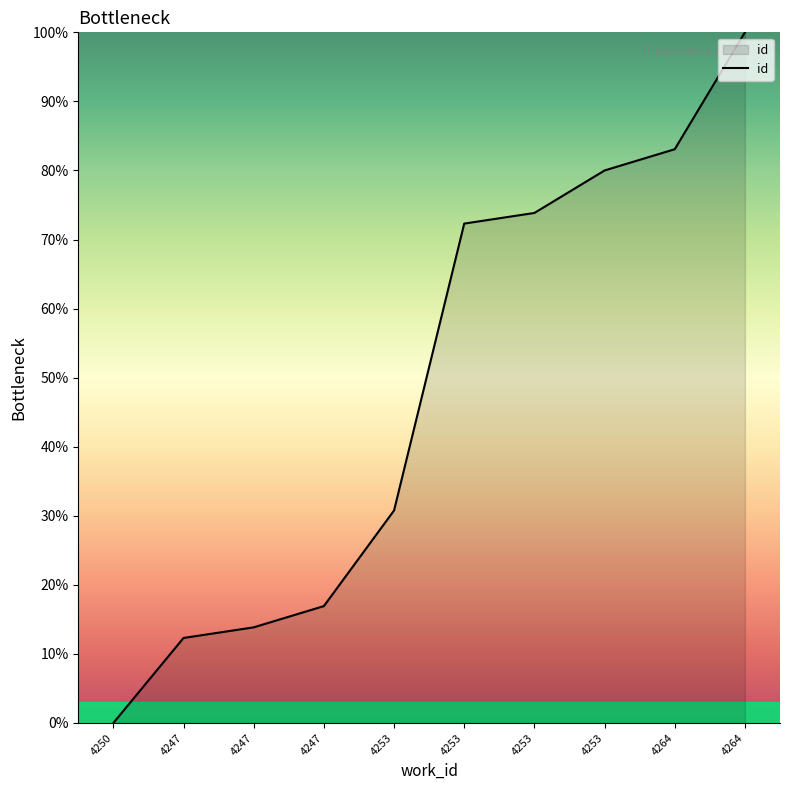

How many lines are shown in the chart?

1